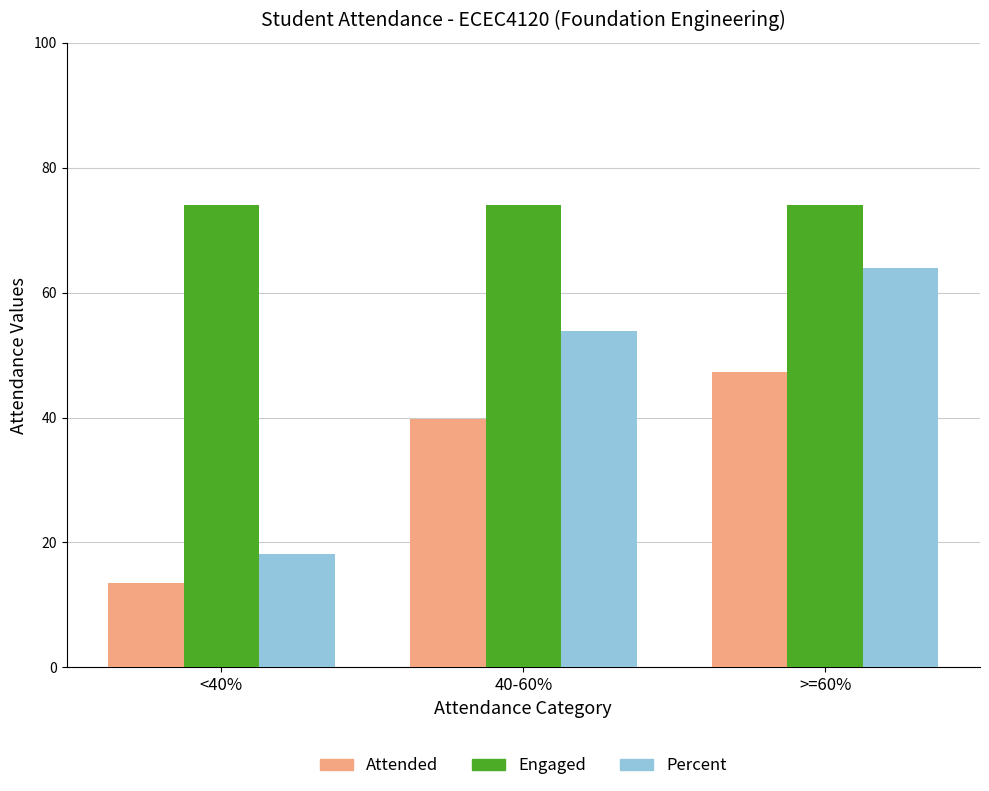

True or false: Percent has a value of 64.0 at >=60%.

True